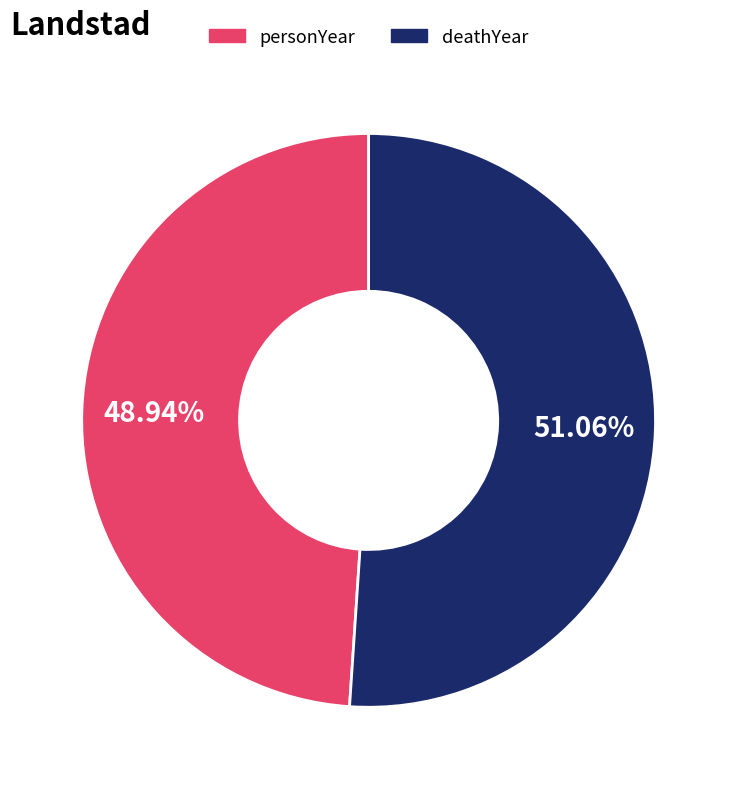

Do deathYear and personYear together represent more than half of the pie?

Yes